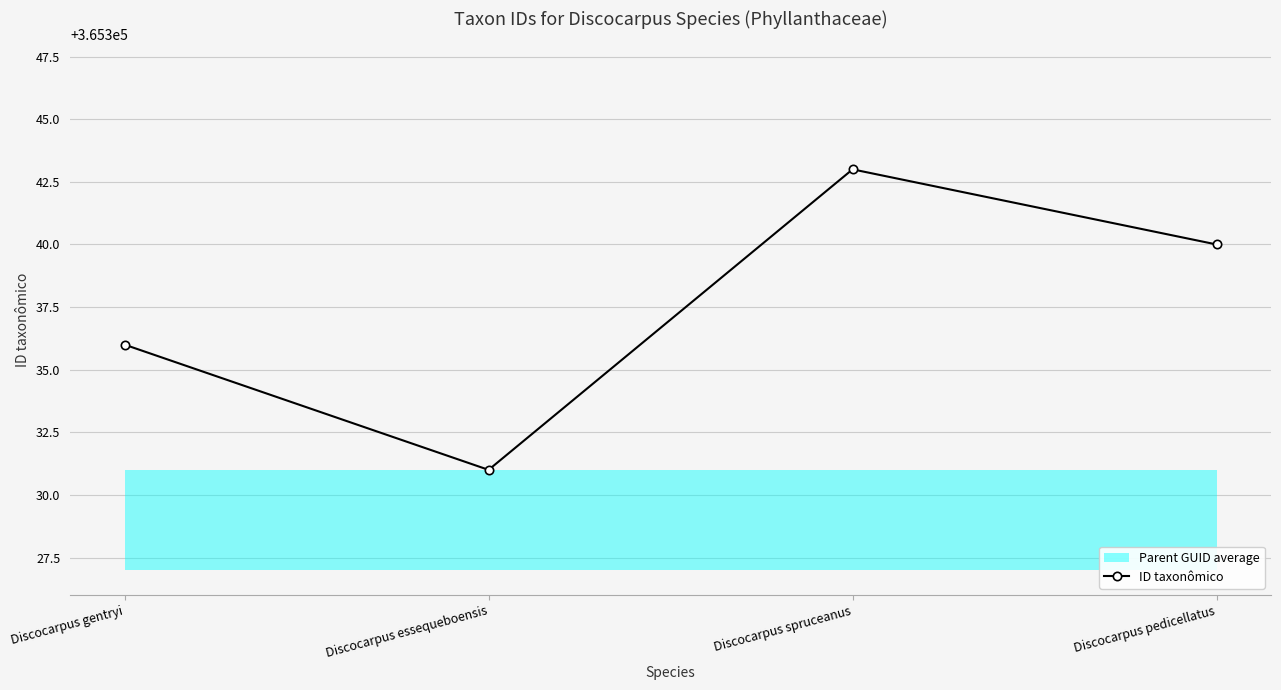

What is the sum of the values at Discocarpus spruceanus and Discocarpus pedicellatus?

730683